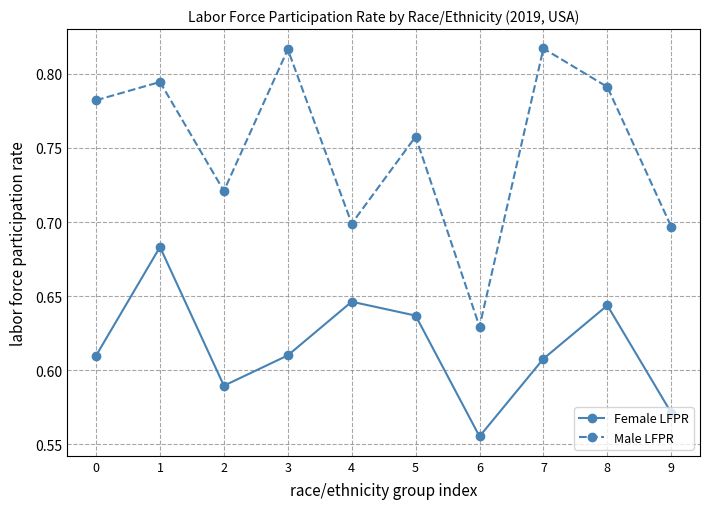

Is it true that Male LFPR equals 1.1 at 9?

False